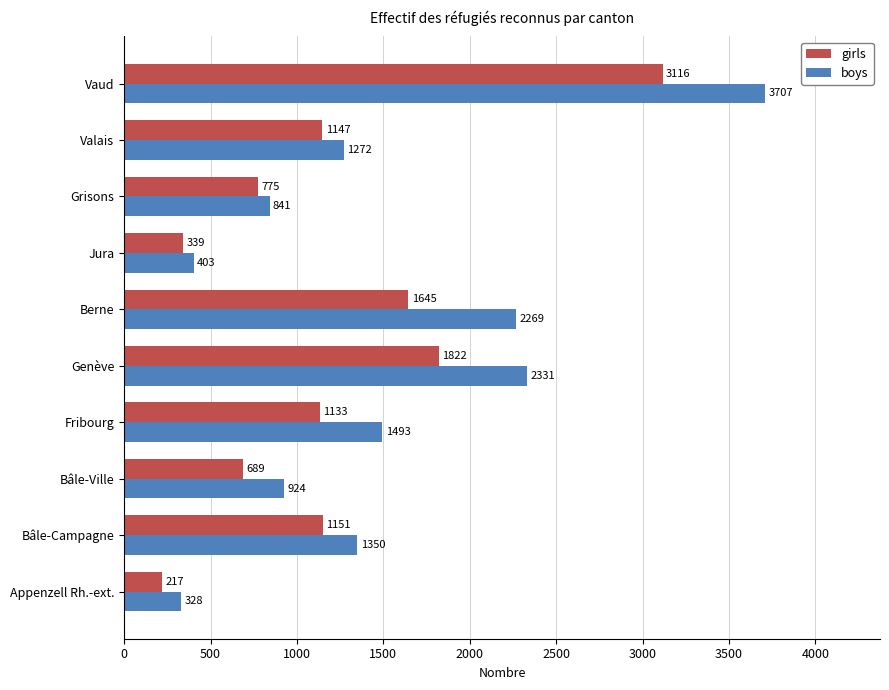

What is the greatest value displayed?

3707